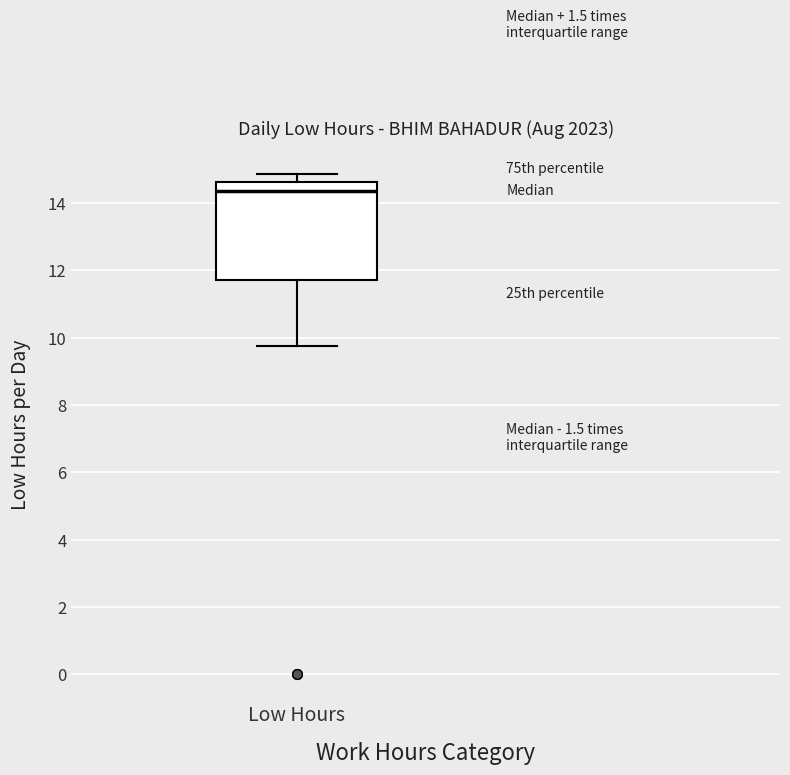

Where is the upper edge of the box for Low Hours on the y-axis? The values are not printed on the chart, so give them approximately, as read against the axis.

14.6